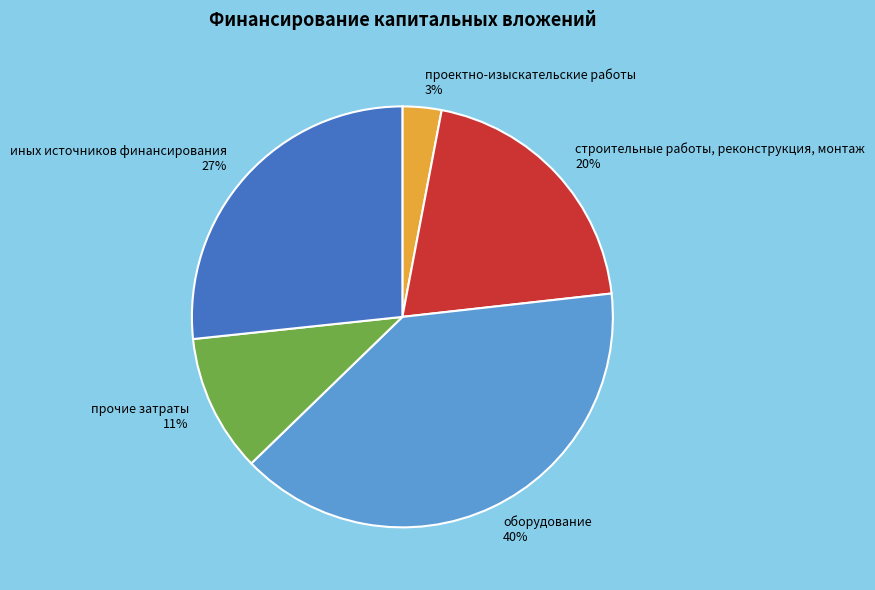

Combined, do строительные работы, реконструкция, монтаж and иных источников финансирования account for over 50%?

No